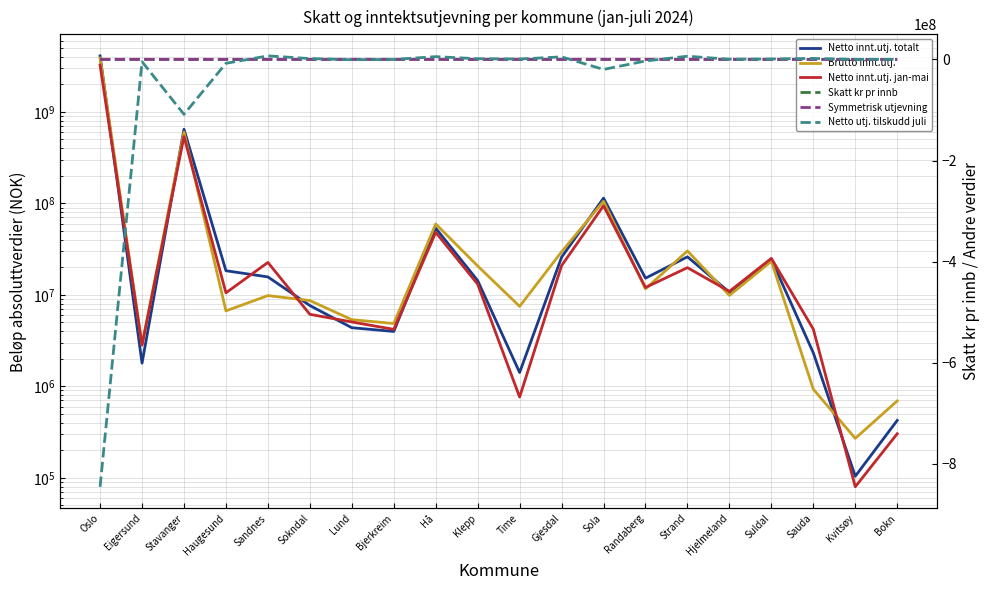

Reading left to right, extract all data points from this chart.

Netto innt.utj. totalt: Oslo=4087660533.1	Eigersund=1790800.0	Stavanger=644783768.7	Haugesund=18334755.8	Sandnes=15687779.1	Sokndal=7635520.4	Lund=4369184.8	Bjerkreim=3975260.5	Hå=53459033.3	Klepp=14306268.9	Time=1415393.0	Gjesdal=25767620.3	Sola=114009292.8	Randaberg=15197421.7	Strand=26011458.8	Hjelmeland=10659792.2	Suldal=24410136.7	Sauda=2322039.0	Kvitsøy=104011.2	Bokn=423896.4
Brutto innt.utj.: Oslo=3869039964.4	Eigersund=2845646.0	Stavanger=599382480.5	Haugesund=6670687.0	Sandnes=9808561.8	Sokndal=8655045.1	Lund=5351851.8	Bjerkreim=4856188.3	Hå=59498506.1	Klepp=20672586.6	Time=7480148.3	Gjesdal=29533190.6	Sola=105271597.9	Randaberg=11620708.6	Strand=30185509.1	Hjelmeland=9854711.9	Suldal=23225514.2	Sauda=929368.9	Kvitsøy=269718.3	Bokn=692865.7
Netto innt.utj. jan-mai: Oslo=3242560042.6	Eigersund=2817753.0	Stavanger=536083904.9	Haugesund=10511371.0	Sandnes=22582170.4	Sokndal=6122432.7	Lund=5048486.3	Bjerkreim=4191820.8	Hå=48089862.6	Klepp=13071168.7	Time=762970.2	Gjesdal=20829028.6	Sola=94082406.9	Randaberg=12024140.1	Strand=19809005.0	Hjelmeland=10902515.7	Suldal=25027645.5	Sauda=4212795.5	Kvitsøy=79827.4	Bokn=303038.0
Skatt kr pr innb: Oslo=32903.1	Eigersund=23606.8	Stavanger=30620.7	Haugesund=24208.7	Sandnes=23723.1	Sokndal=20315.1	Lund=21290.9	Bjerkreim=21269.6	Hå=19878.3	Klepp=22269.8	Time=23292.2	Gjesdal=20522.4	Sola=30034.9	Randaberg=25567.8	Strand=20718.4	Hjelmeland=30132.7	Suldal=33871.9	Sauda=24257.2	Kvitsøy=23092.0	Bokn=22610.6
Symmetrisk utjevning: Oslo=-5390.8	Eigersund=187.0	Stavanger=-4021.4	Haugesund=-174.2	Sandnes=117.2	Sokndal=2161.9	Lund=1576.5	Bjerkreim=1589.3	Hå=2424.0	Klepp=989.1	Time=375.7	Gjesdal=2037.6	Sola=-3669.9	Randaberg=-989.7	Strand=1920.0	Hjelmeland=-3728.6	Suldal=-5972.1	Sauda=-203.3	Kvitsøy=495.8	Bokn=784.7
Netto utj. tilskudd juli: Oslo=-845100490.5	Eigersund=-4608553.0	Stavanger=-108699863.7	Haugesund=-7823384.9	Sandnes=6894391.3	Sokndal=1513087.8	Lund=-679301.5	Bjerkreim=-216560.3	Hå=5369170.6	Klepp=1235100.1	Time=652422.8	Gjesdal=4938591.7	Sola=-19926885.9	Randaberg=-3173281.6	Strand=6202453.8	Hjelmeland=242723.5	Suldal=617508.8	Sauda=1890756.5	Kvitsøy=24183.9	Bokn=120858.4